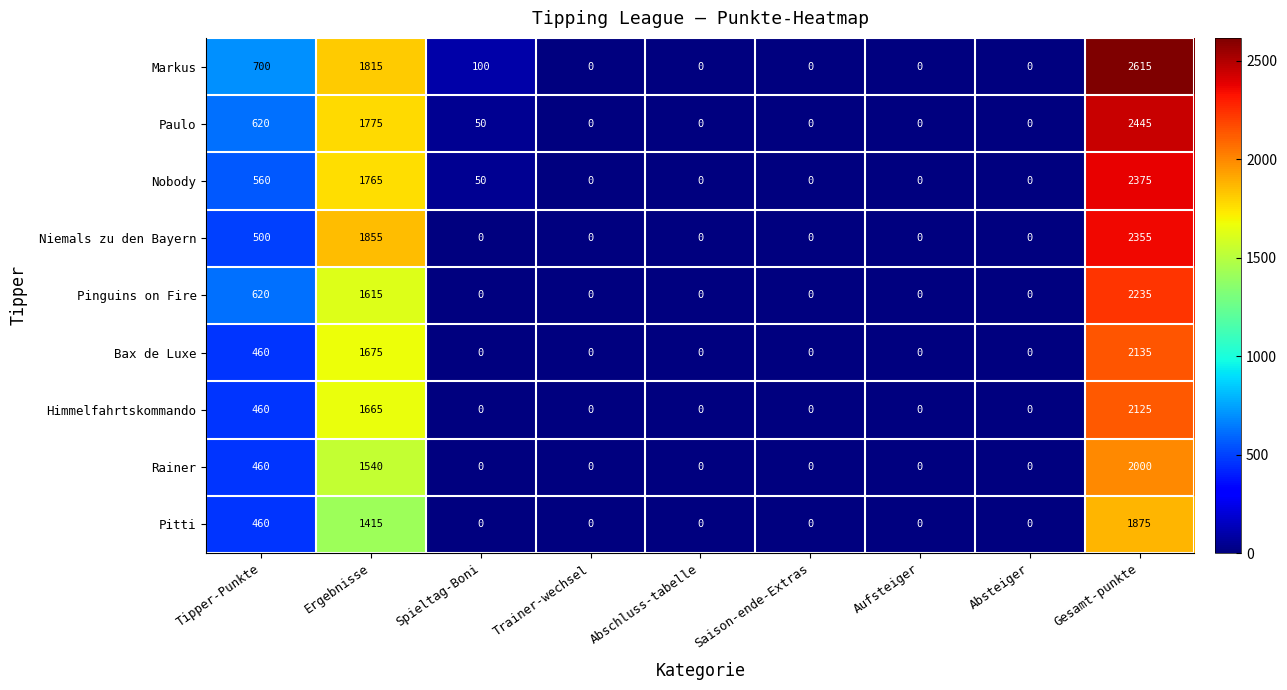

The value of Pinguins on Fire at Saison-ende-Extras is 1005. True or false?

False